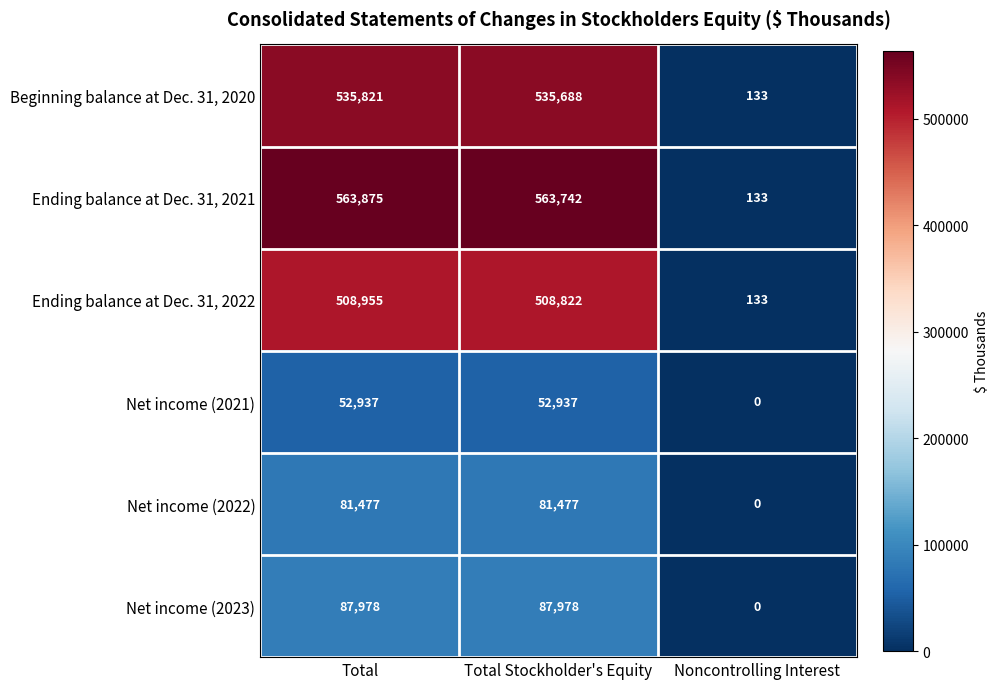

How many data points does each series have?

3